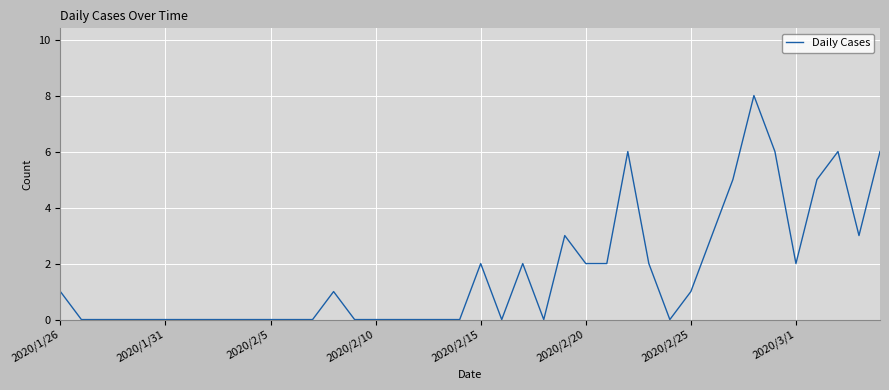

Count the values in the range 0 to 3.

33